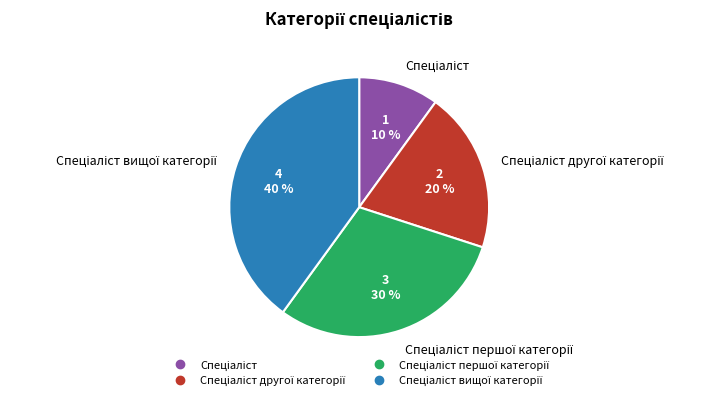

Does any single category account for the majority?

No